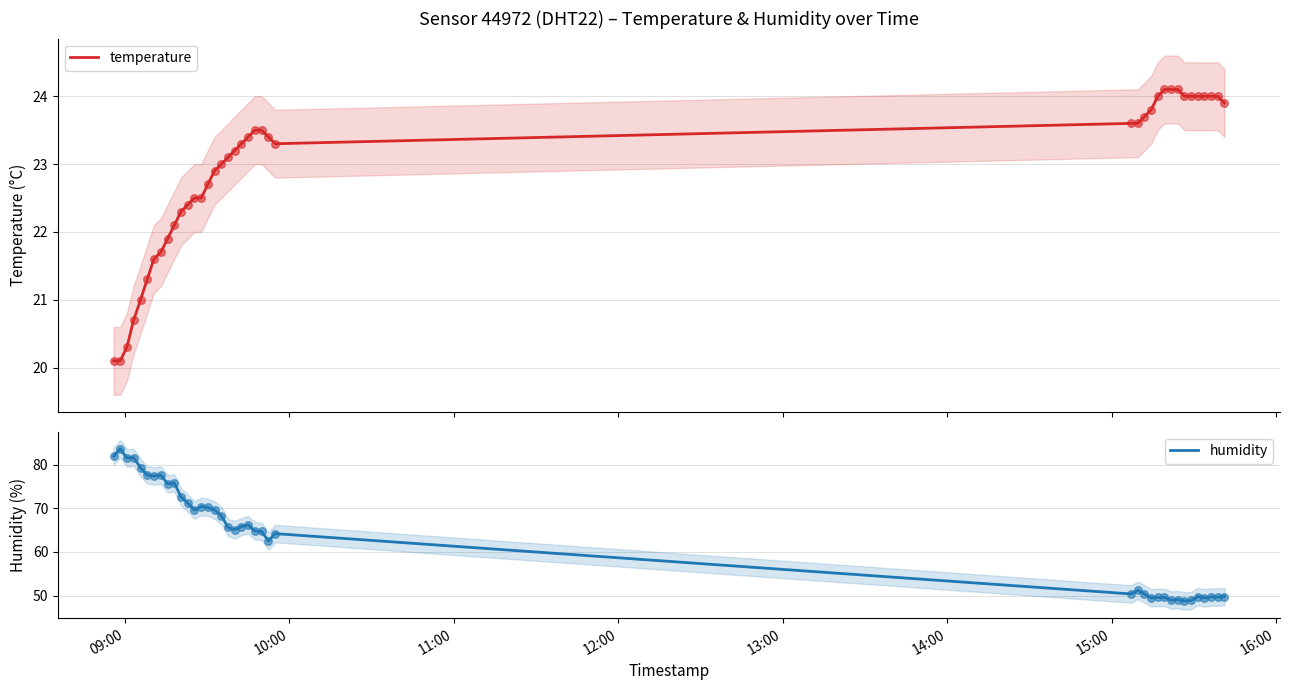

Which series reaches the minimum Y coordinate?

temperature